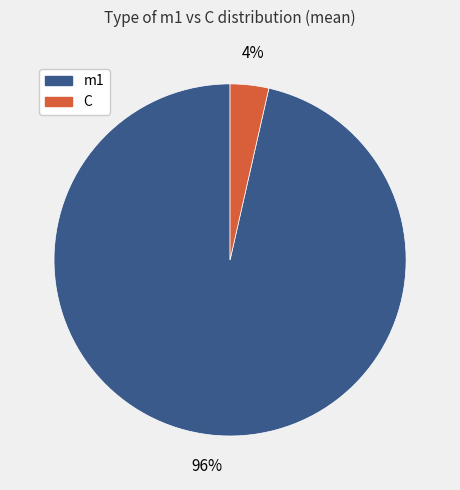

Does any single category account for the majority?

Yes